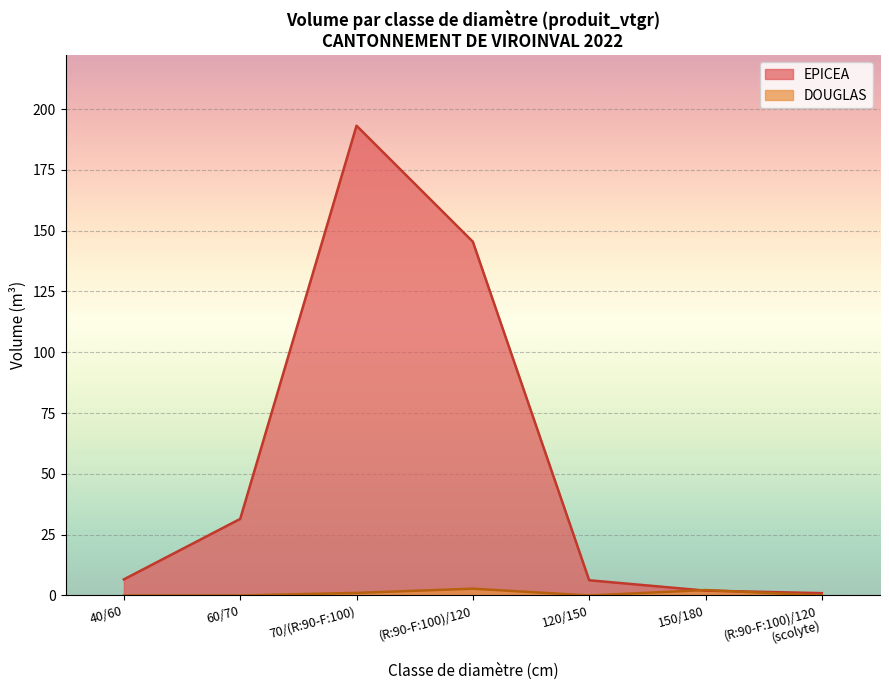

Rank the series by their maximum value, from lowest to highest.

DOUGLAS, EPICEA